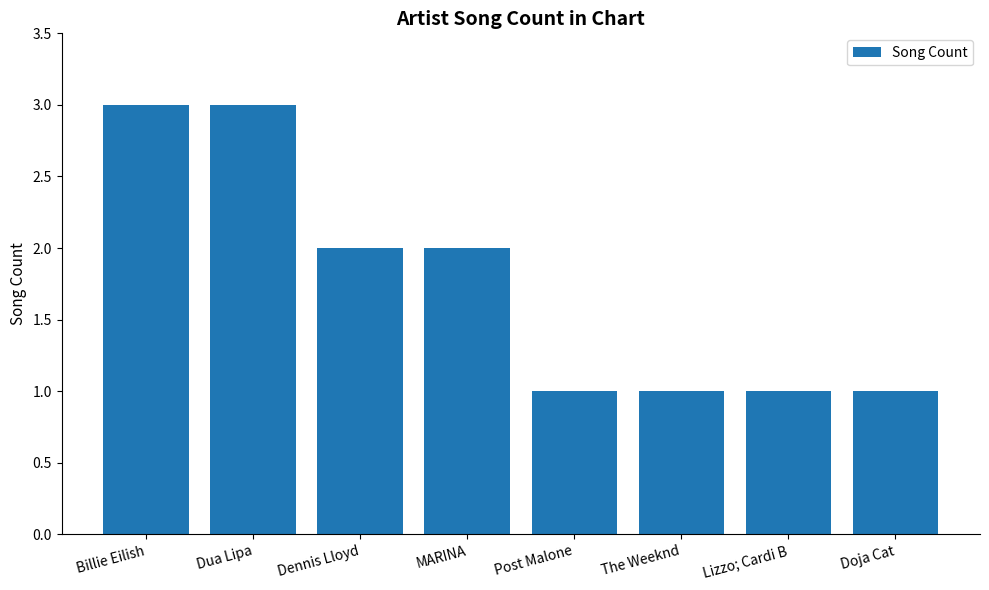

What is the change in value from Dua Lipa to Lizzo; Cardi B?

-2